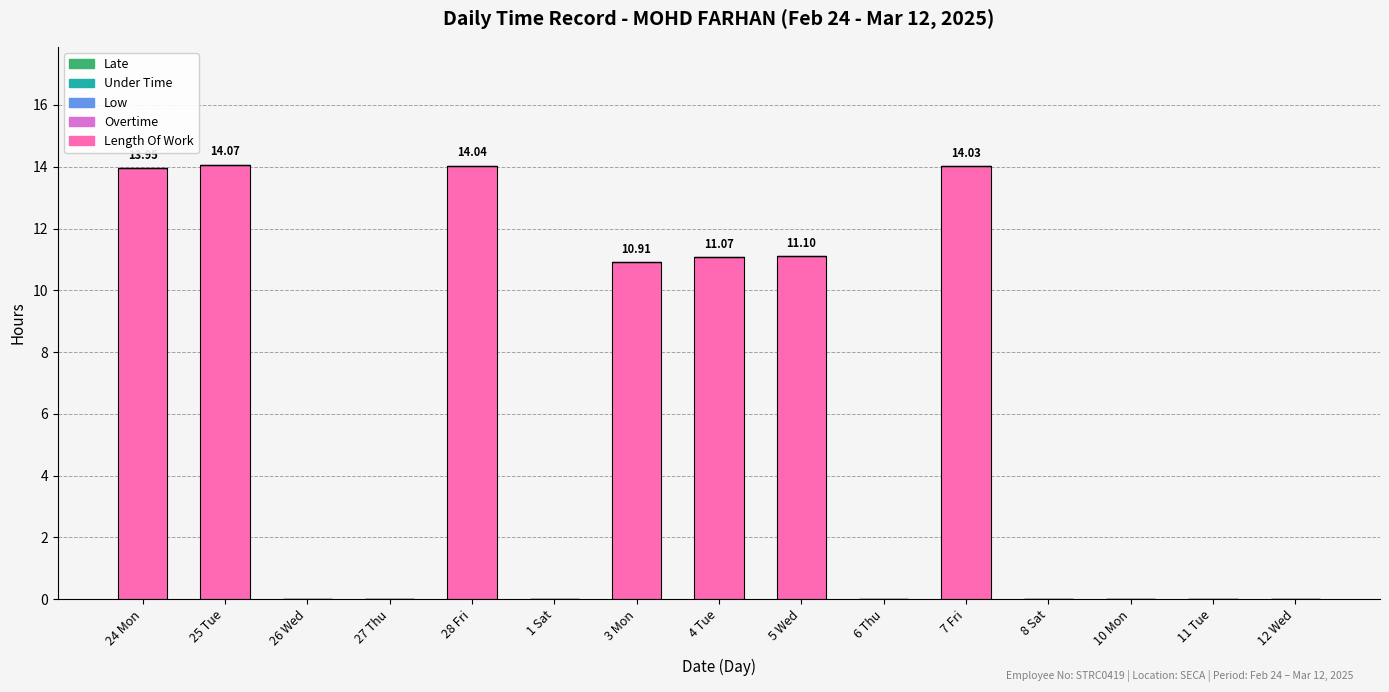

What is the sum of the values at 28 Fri and 4 Tue?

25.1